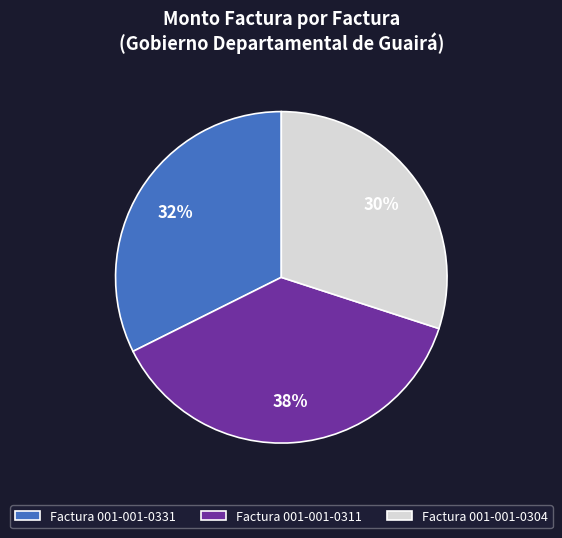

To the nearest percent, what is the difference between the largest and smallest slice percentages?

8%